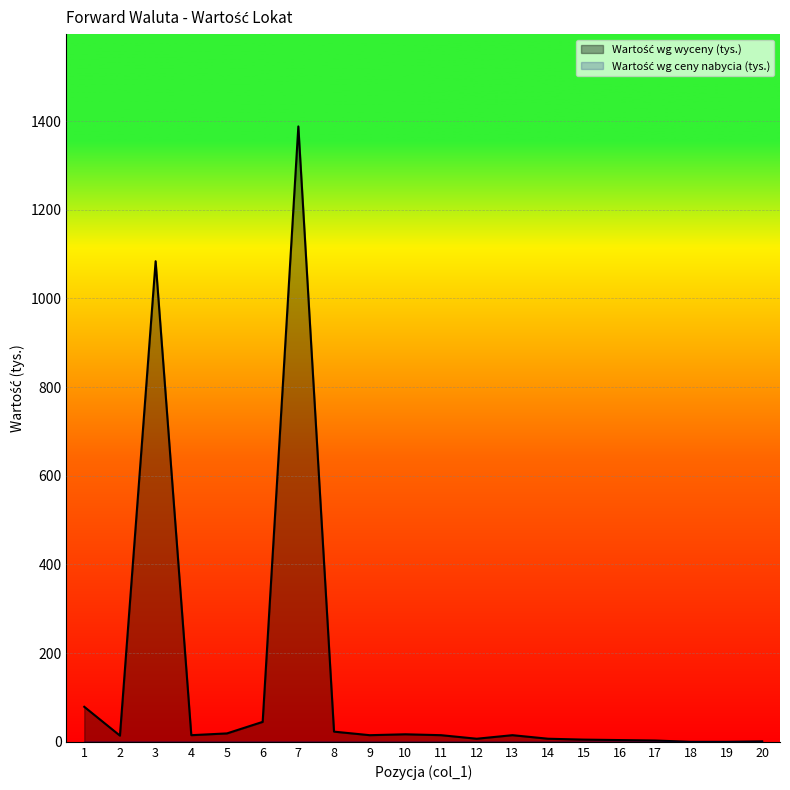

What is the change in value from 1 to 19?

-79